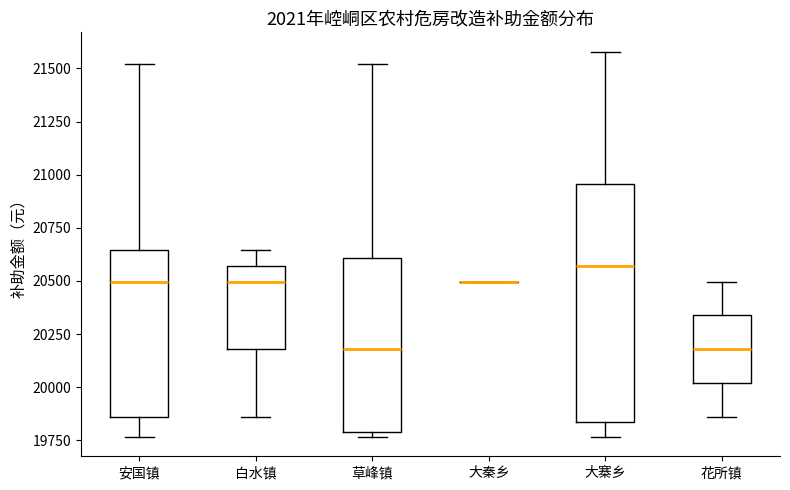

Comparing the boxes themselves (not the whiskers), which one is the tallest?

大寨乡